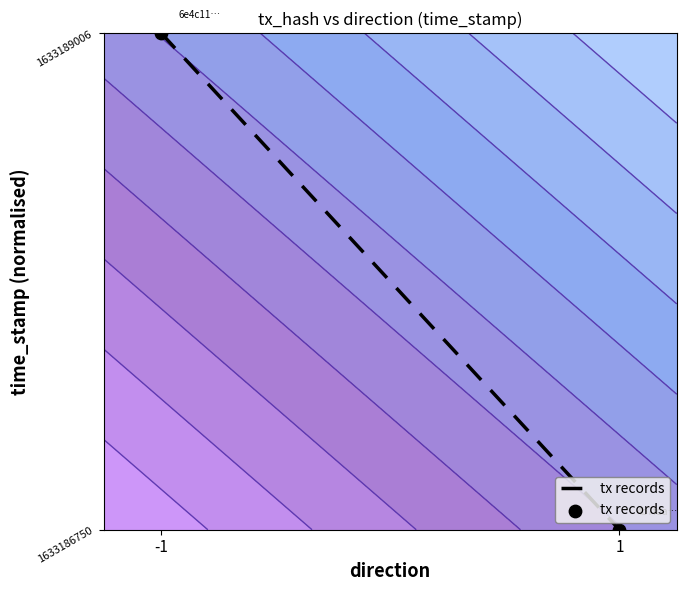

Is it true that the value at -1 is 2?

False